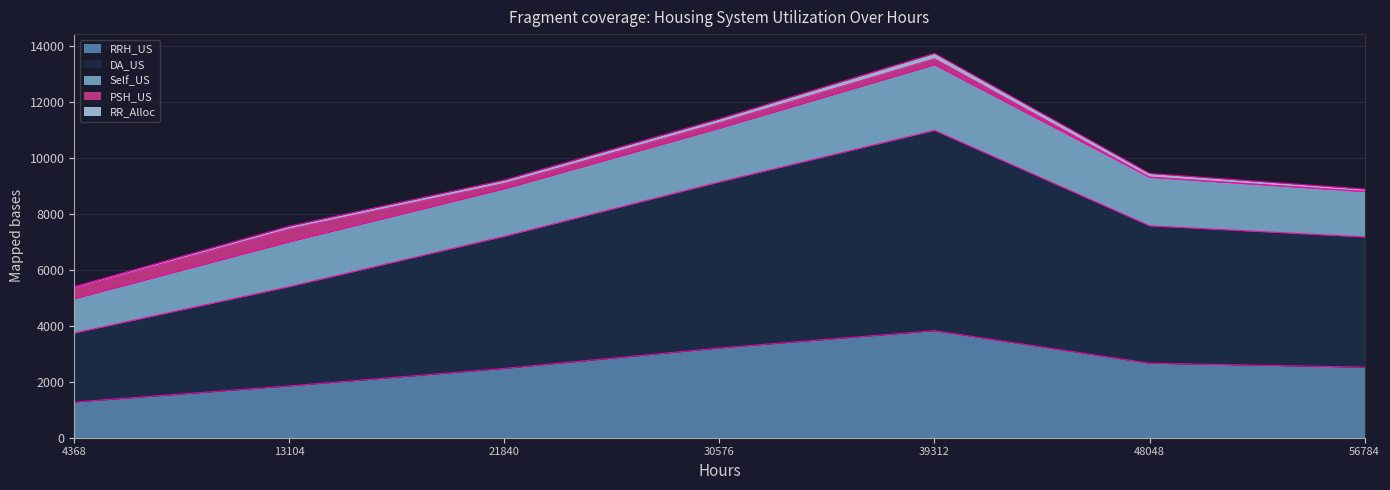

The value of RRH_US at 39312 is 3828. True or false?

True